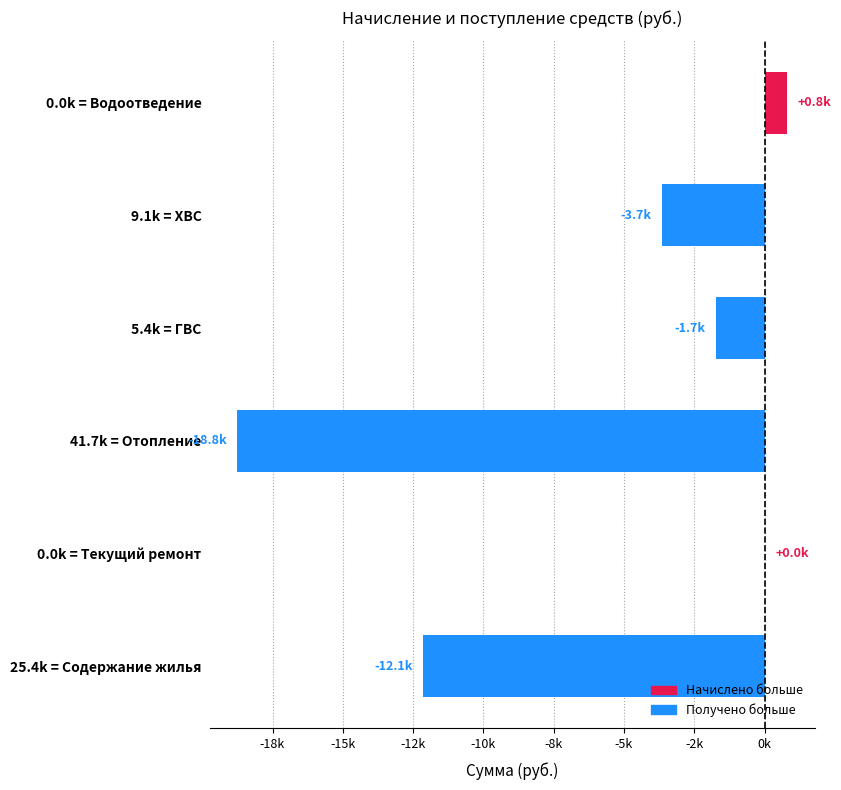

What is the difference between the second highest and second lowest values?

12138.8